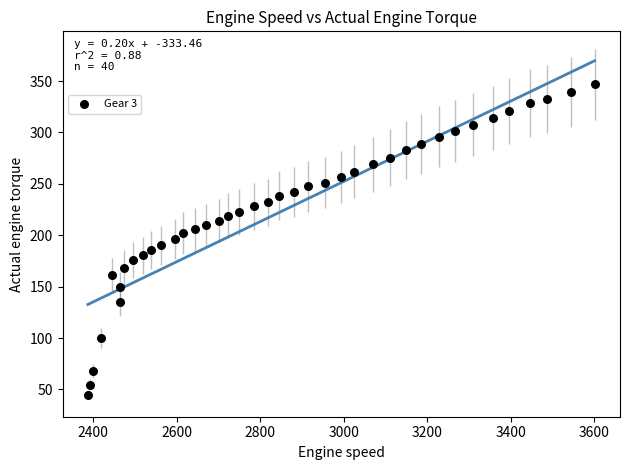

What is the range of Y values (max minus min)?

301.6